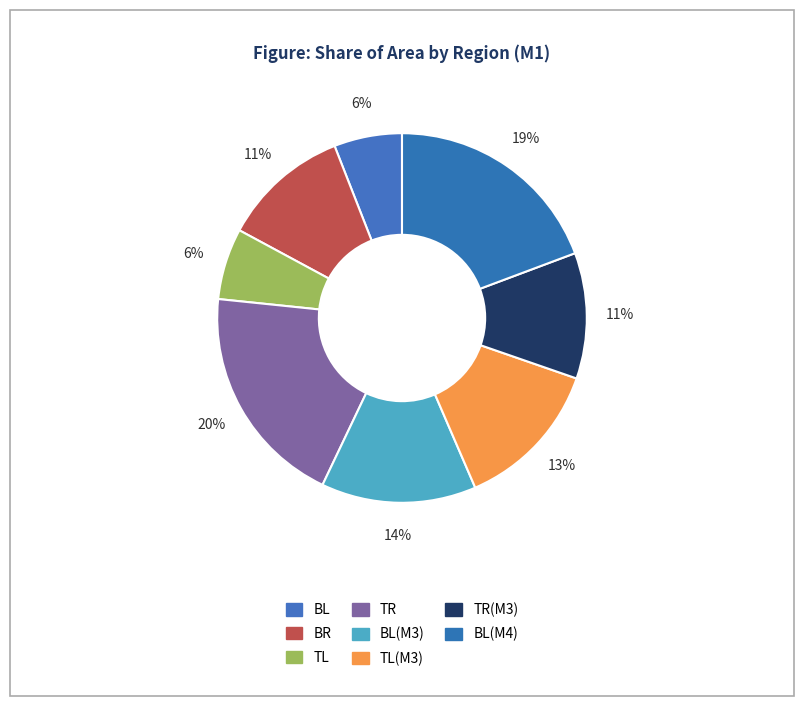

Rank the categories by value from highest to lowest.

TR, BL(M4), BL(M3), TL(M3), BR, TR(M3), TL, BL